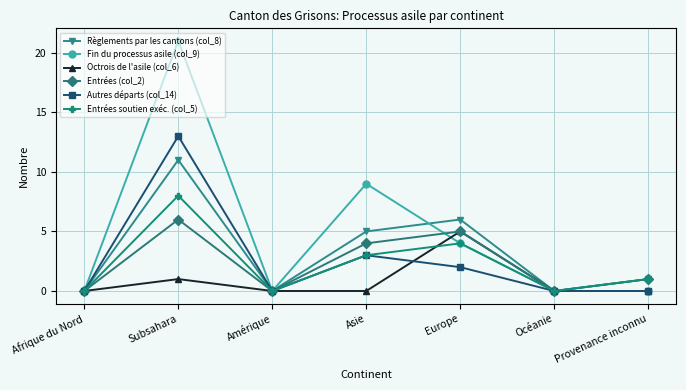

Reading right to left, extract all data points from this chart.

Règlements par les cantons (col_8): 1	0	6	5	0	11	0
Fin du processus asile (col_9): 0	0	4	9	0	21	0
Octrois de l'asile (col_6): 0	0	5	0	0	1	0
Entrées (col_2): 1	0	5	4	0	6	0
Autres départs (col_14): 0	0	2	3	0	13	0
Entrées soutien exéc. (col_5): 1	0	4	3	0	8	0